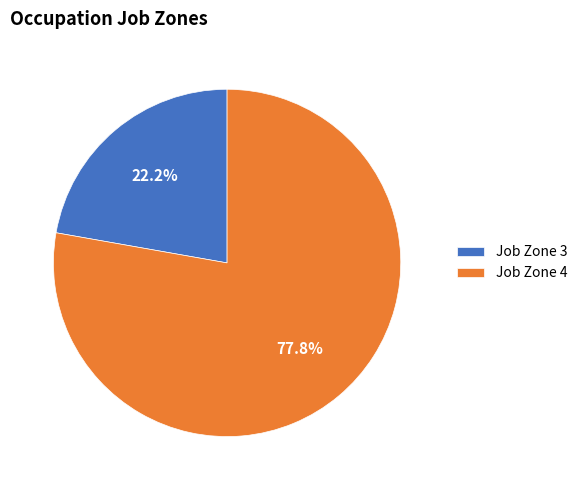

Rank the categories by value from highest to lowest.

Job Zone 4, Job Zone 3